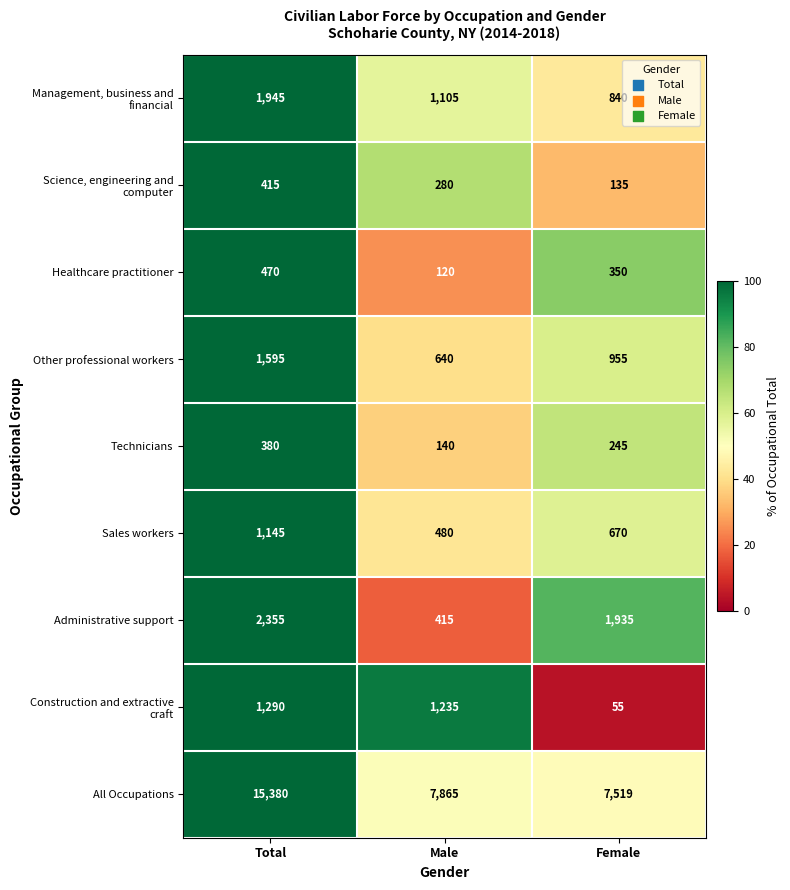

At which category is the sum across all series the highest?

Total